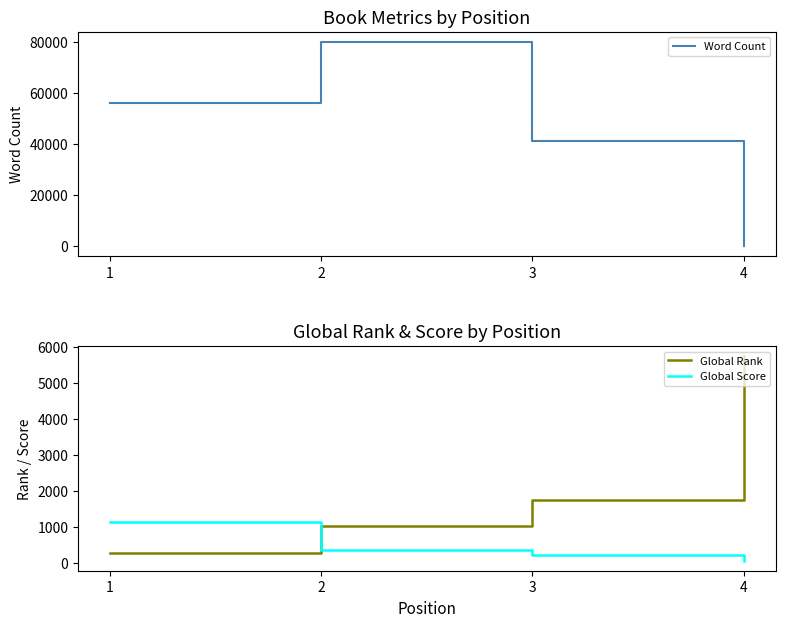

Reading left to right, list all the values displayed in this chart.

Word Count: 56000	80000	41000	0
Global Rank: 272	1032	1750	5750
Global Score: 1141	367	220	69